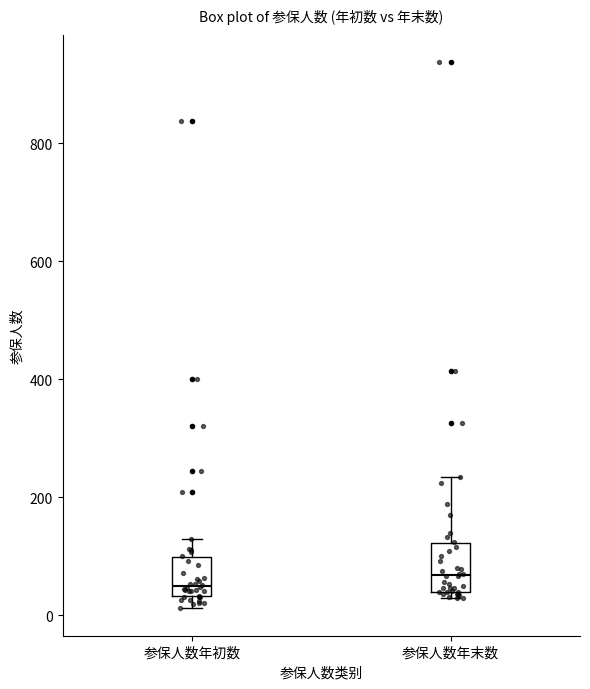

Reading left to right, read every box against the y-axis: the position of its median line, the range the box covers, and the ends of its whiskers. The values are not printed on the chart, so give them approximately, as read against the axis.

参保人数年初数: median 40 (just above the box's lower edge), box 40 to 100, whiskers 20 to 120
参保人数年末数: median 60, box 40 to 120, whiskers 40 (just below the box's lower edge) to 240